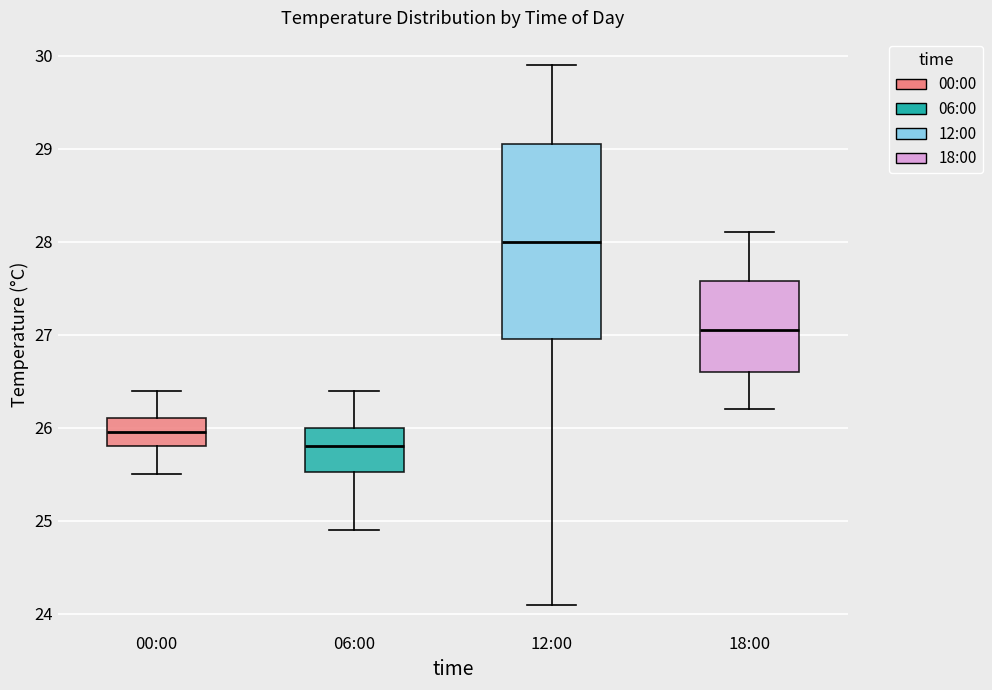

Where is the lower edge of the box for 06:00 on the y-axis? The values are not printed on the chart, so give them approximately, as read against the axis.

25.5